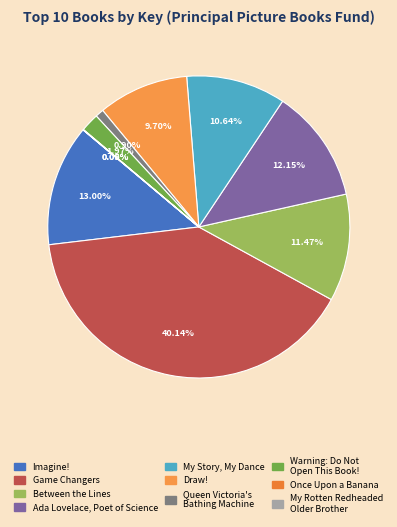

How many slices are in this pie chart?

10